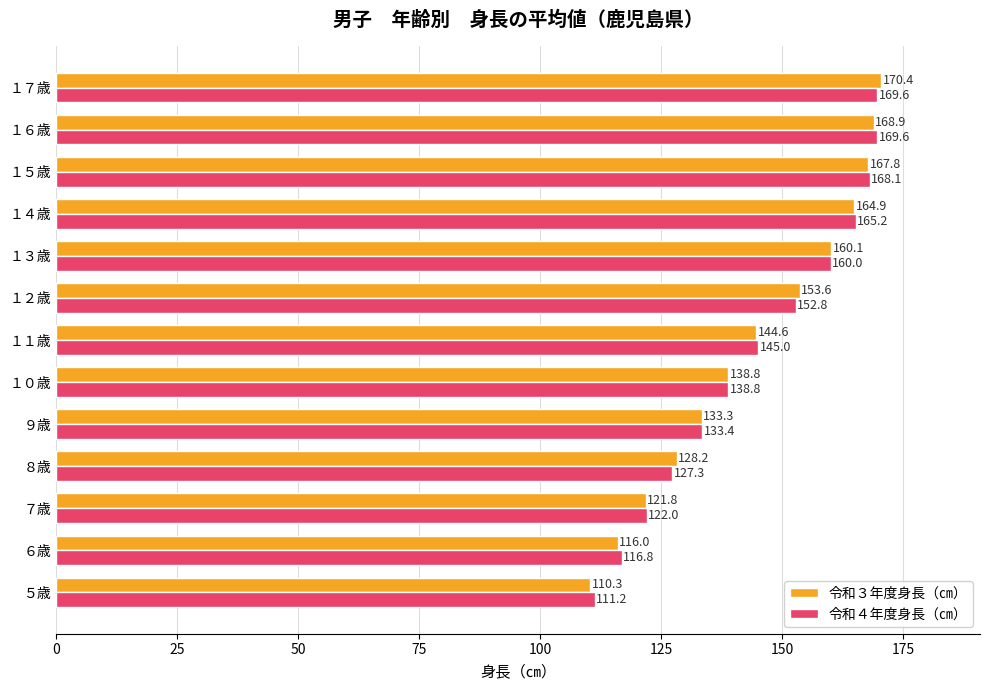

At which label does 令和３年度身長（㎝） reach its peak?

１７歳